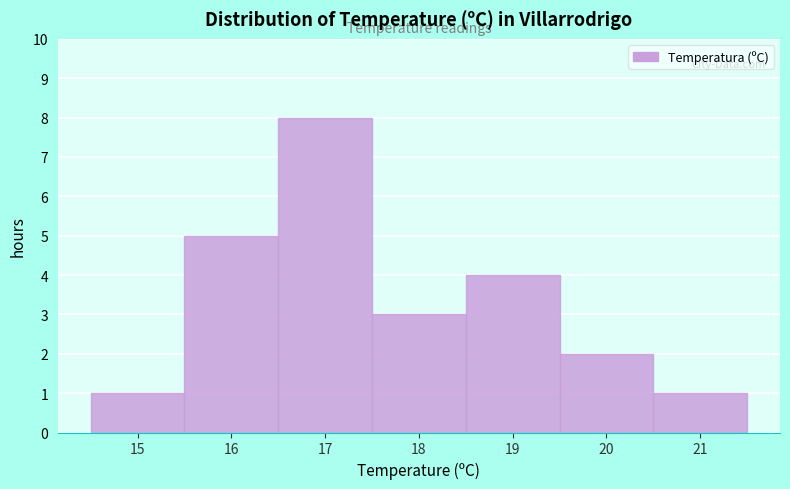

Reading right to left, what are all the values shown in this chart?

21=1	20=2	19=4	18=3	17=8	16=5	15=1